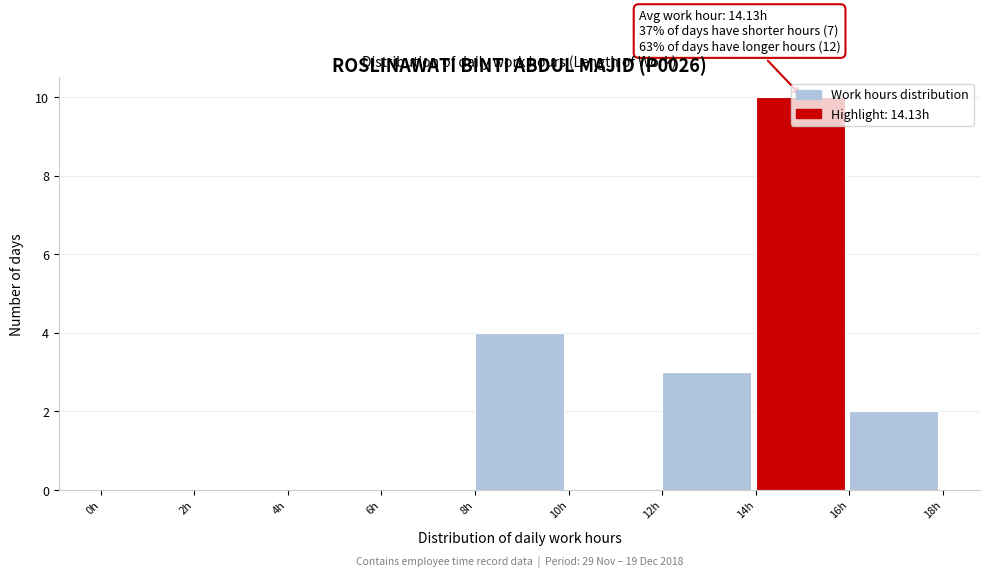

Over which range of the x-axis is the bar tallest?

14 to 16